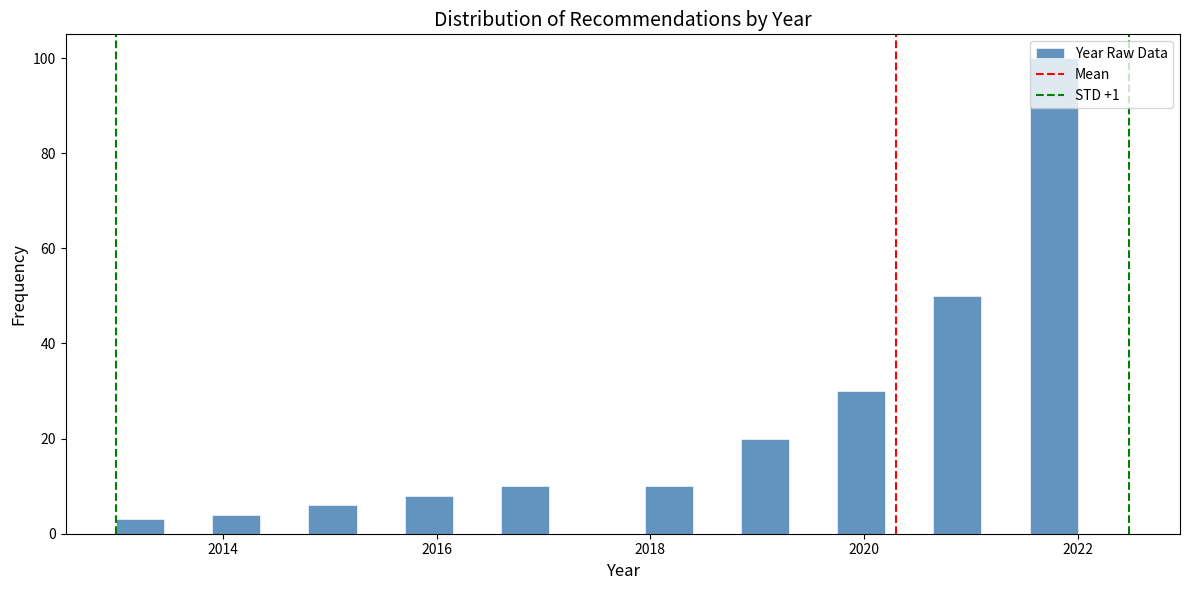

Read against the x-axis, roughly where is the centre of the tallest bar?

2021.8